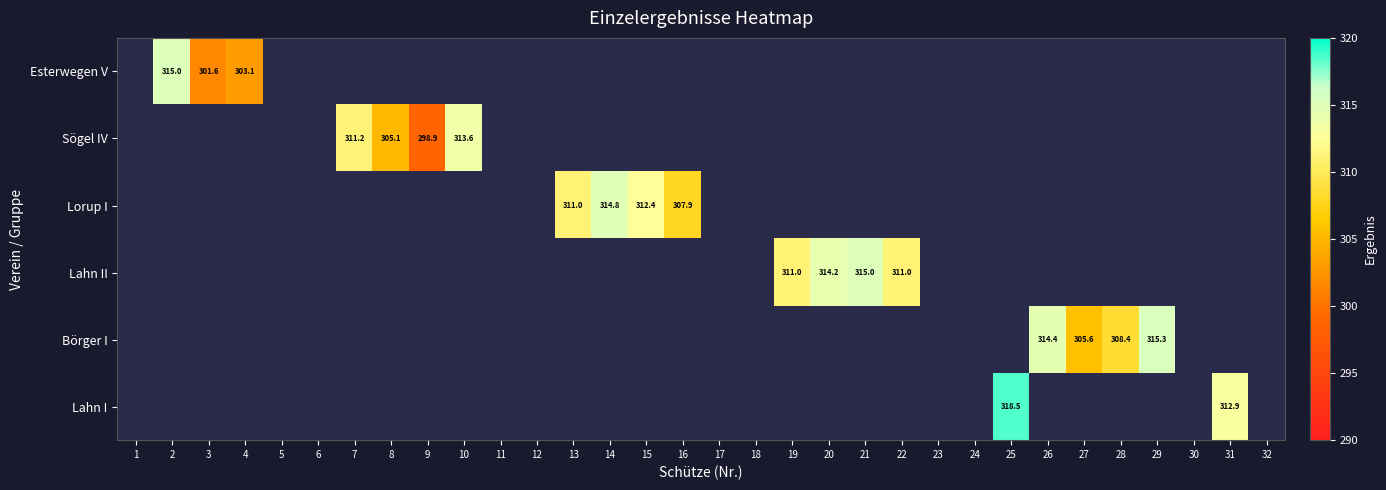

At which category is the sum across all series the highest?

25